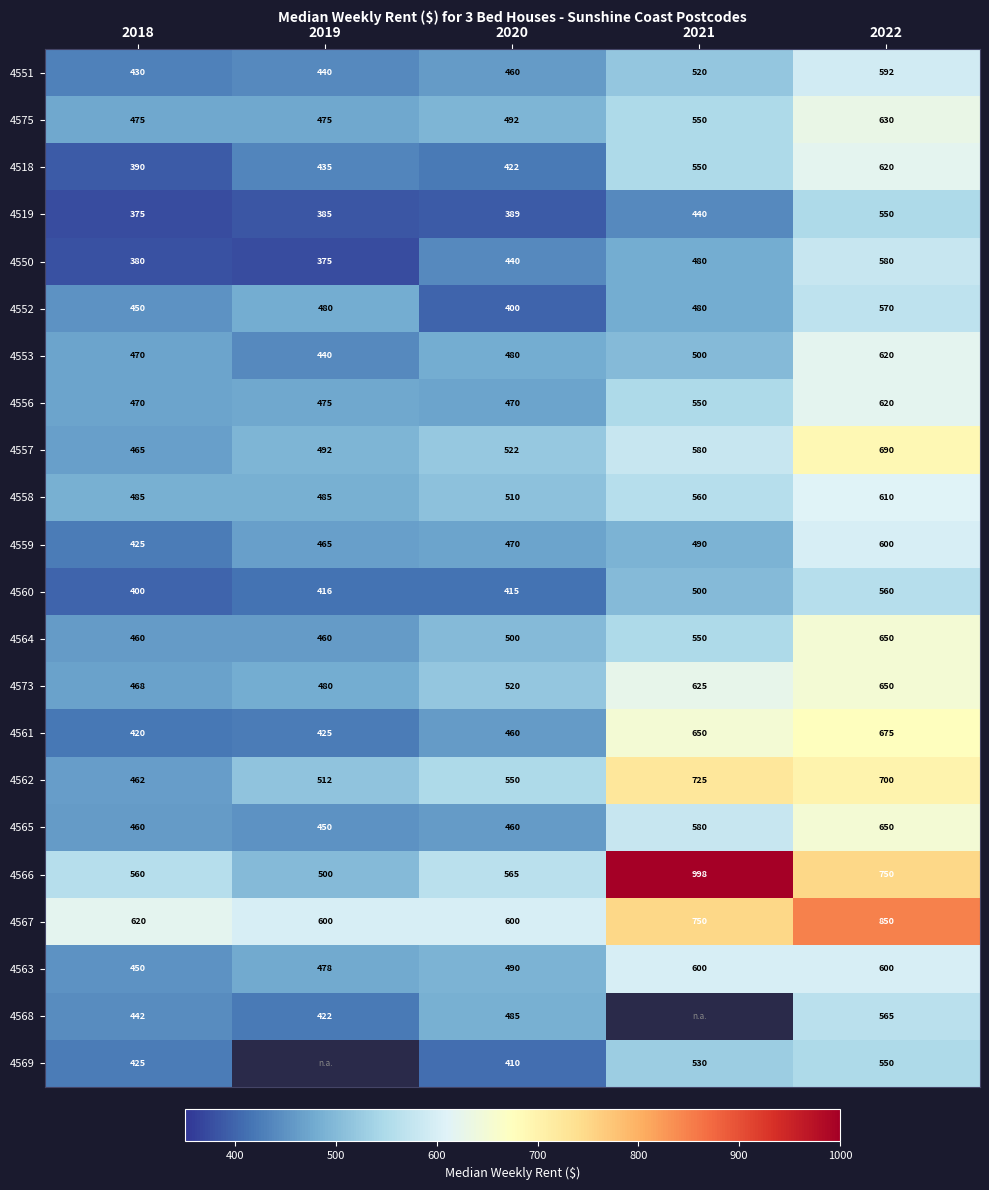

Between 2020 and 2022, which series saw the biggest shift?

4567